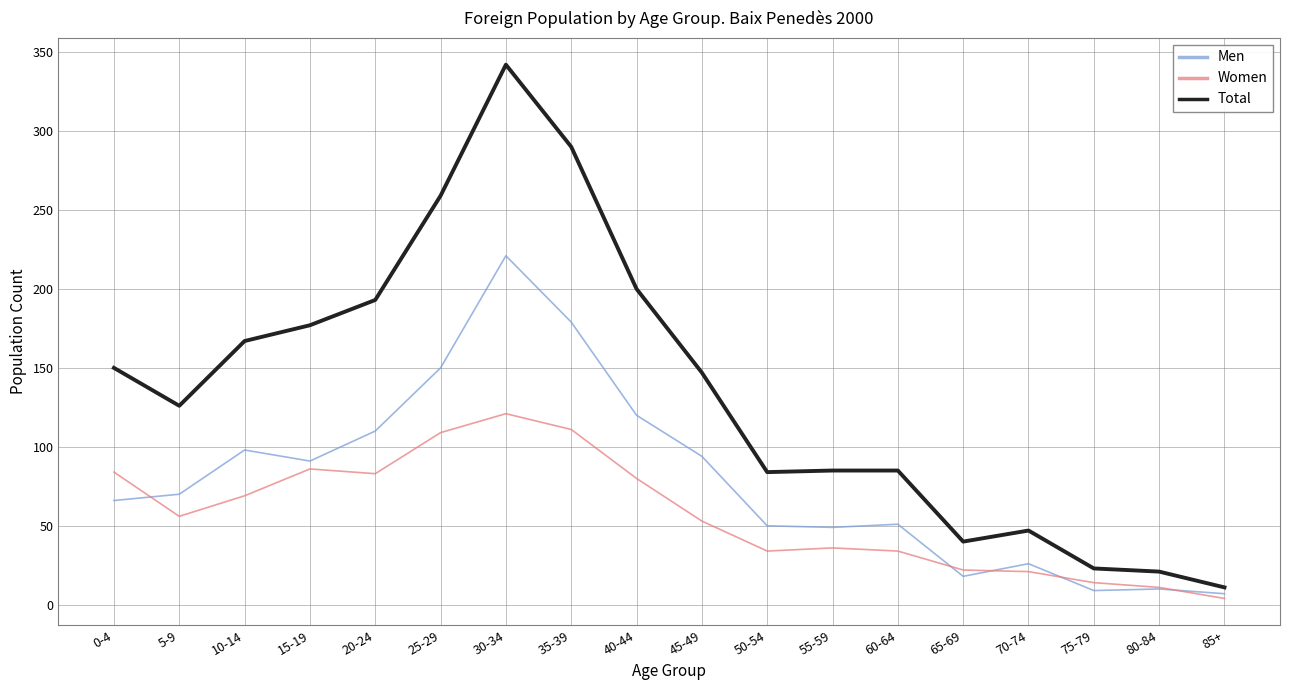

List the series in order of their overall mean, highest first.

Total, Men, Women